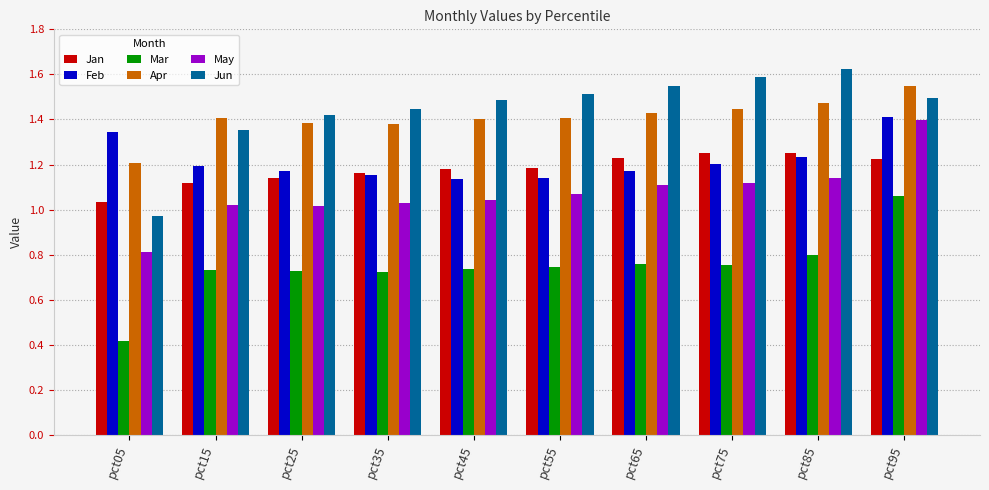

What is the sum of the May values at pct15 and pct05?

1.8